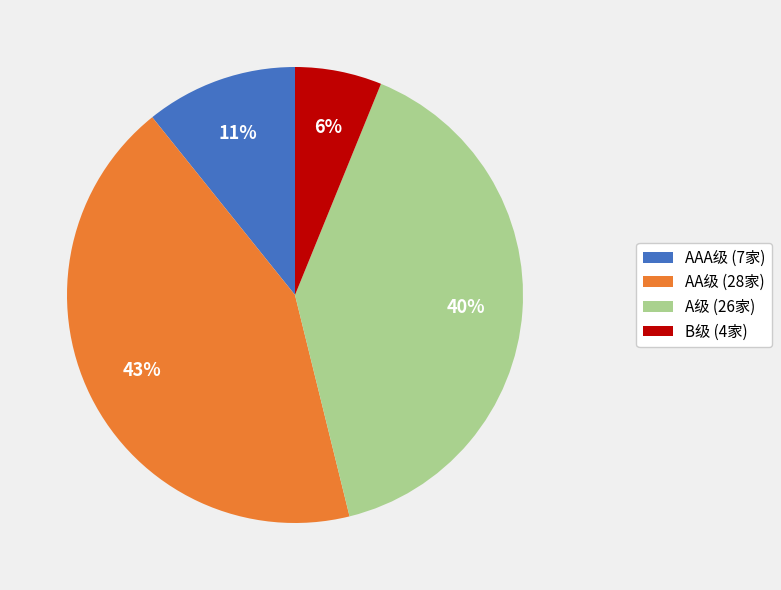

To the nearest percent, what portion does AAA级 (7家) represent?

11%